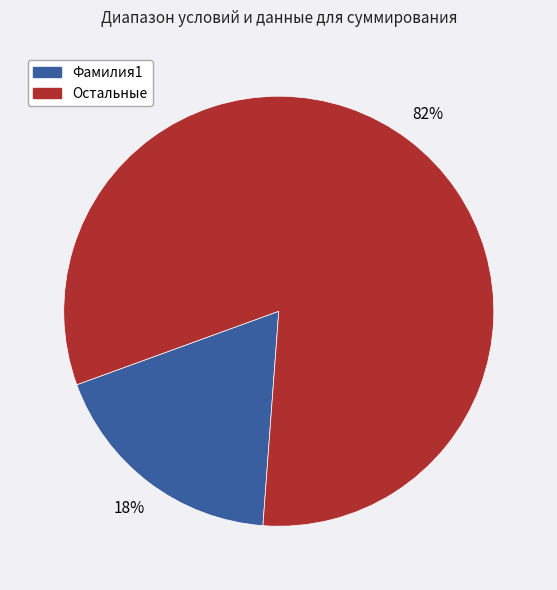

Is there any slice that represents more than half of the pie?

Yes